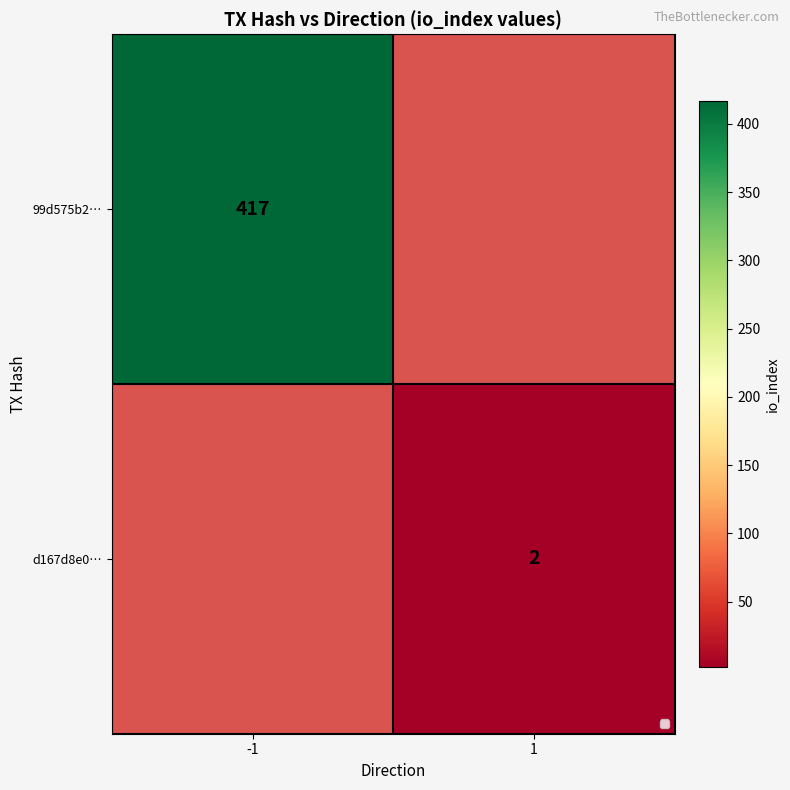

True or false: d167d8e0… has a value of 2 at 1.

True